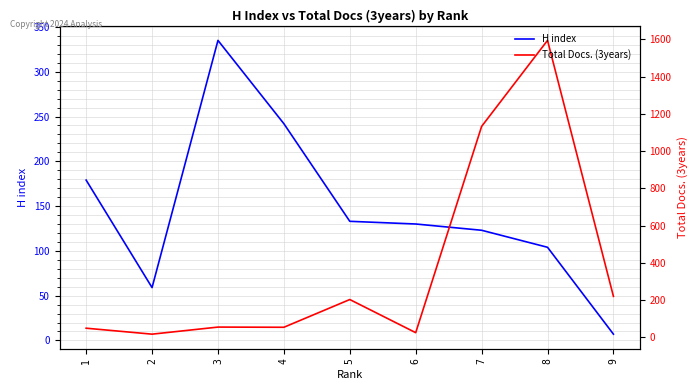

List the series in order of their peak value, lowest first.

H index, Total Docs. (3years)